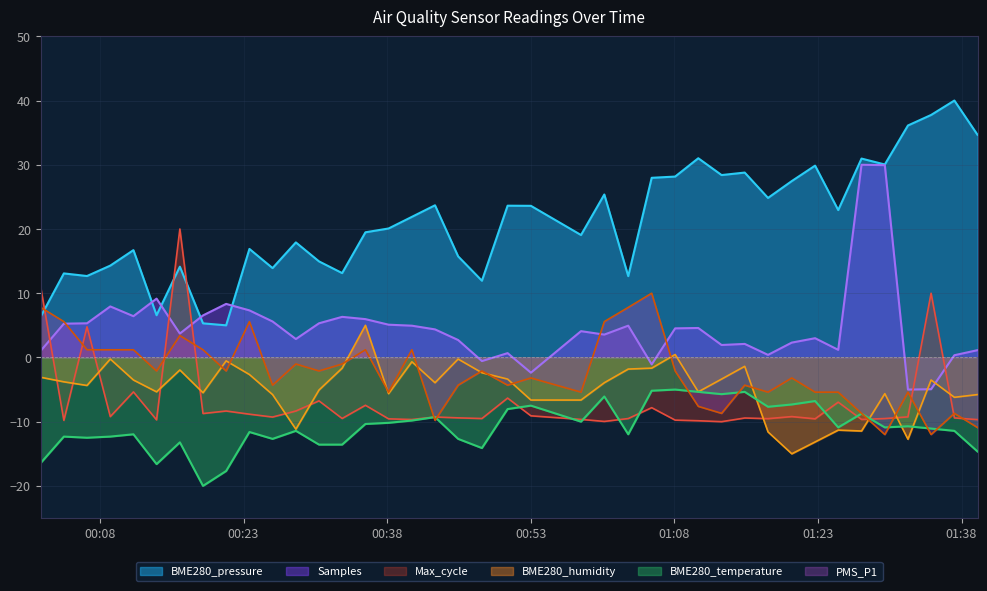

How many data points does each series have?

40